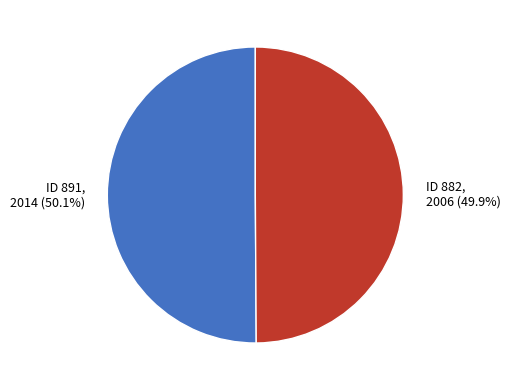

Is there any slice that represents more than half of the pie?

Yes